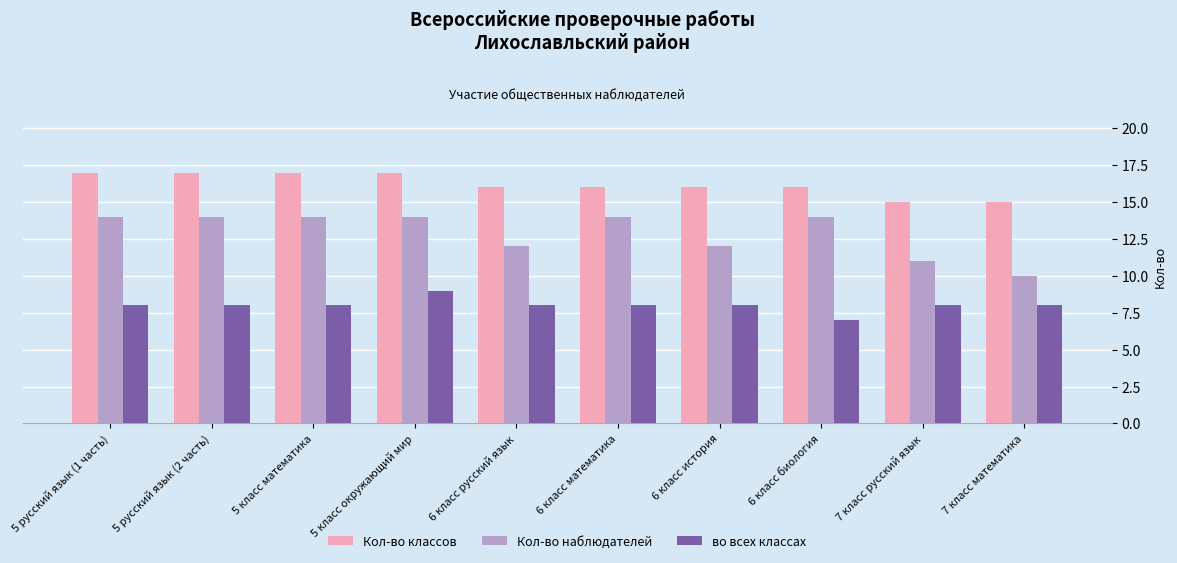

Reading left to right, extract all data points from this chart.

Кол-во классов: 5 русский язык (1 часть)=17	5 русский язык (2 часть)=17	5 класс математика=17	5 класс окружающий мир=17	6 класс русский язык=16	6 класс математика=16	6 класс история=16	6 класс биология=16	7 класс русский язык=15	7 класс математика=15
Кол-во наблюдателей: 5 русский язык (1 часть)=14	5 русский язык (2 часть)=14	5 класс математика=14	5 класс окружающий мир=14	6 класс русский язык=12	6 класс математика=14	6 класс история=12	6 класс биология=14	7 класс русский язык=11	7 класс математика=10
во всех классах: 5 русский язык (1 часть)=8	5 русский язык (2 часть)=8	5 класс математика=8	5 класс окружающий мир=9	6 класс русский язык=8	6 класс математика=8	6 класс история=8	6 класс биология=7	7 класс русский язык=8	7 класс математика=8